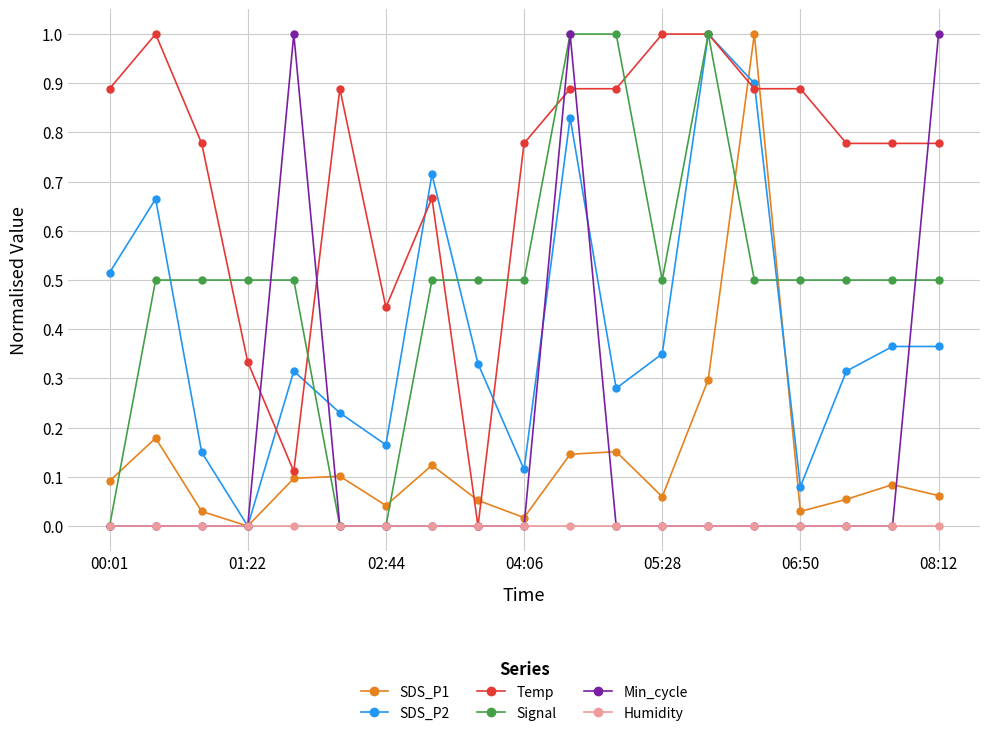

In SDS_P2, how many points are lower than both neighbors (excluding endpoints)?

5